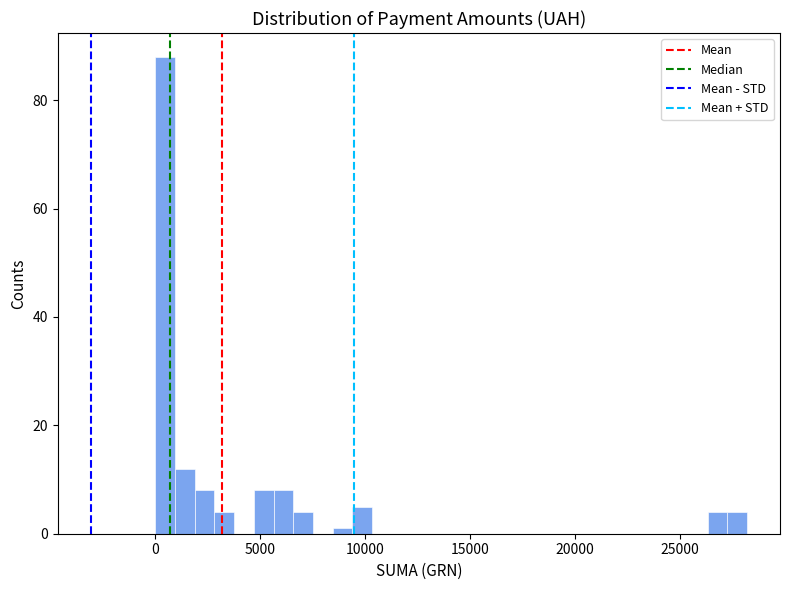

Around what value on the x-axis is the tallest bar? Give the approximate position of its centre, as read against the axis.

500